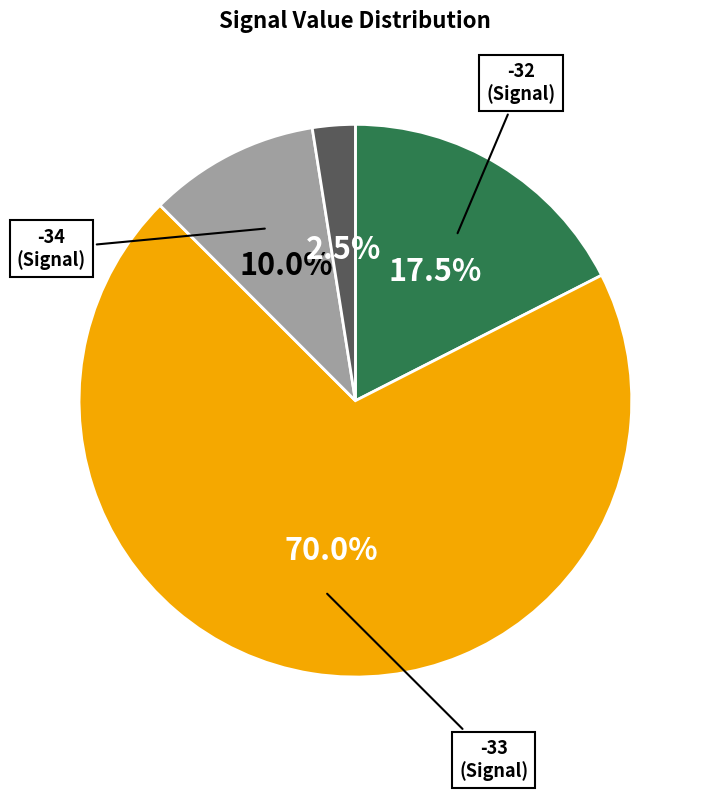

Does any single category account for the majority?

Yes